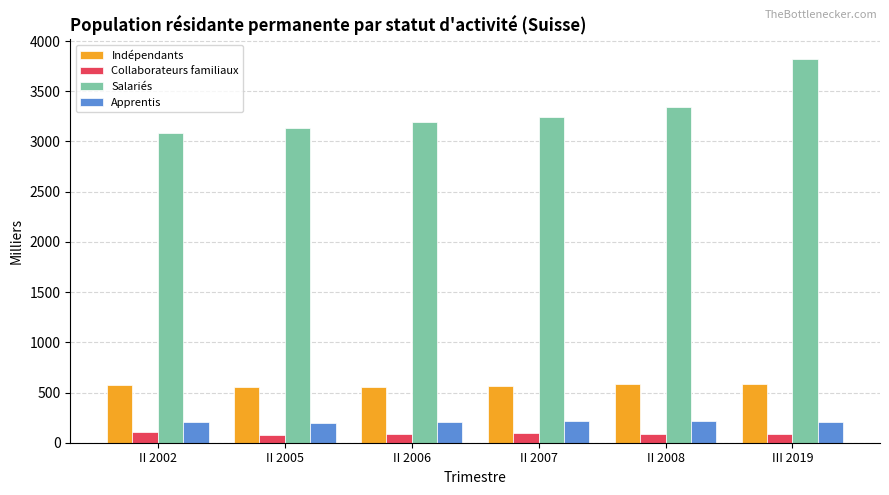

What position from the right is II 2008?

2